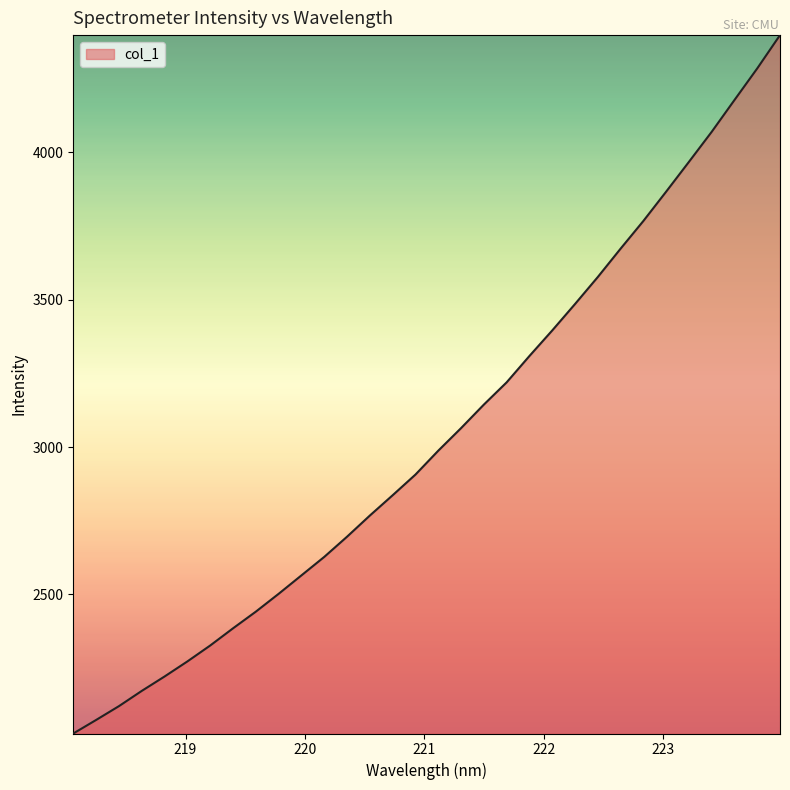

What is the maximum value shown in the chart?

4397.1